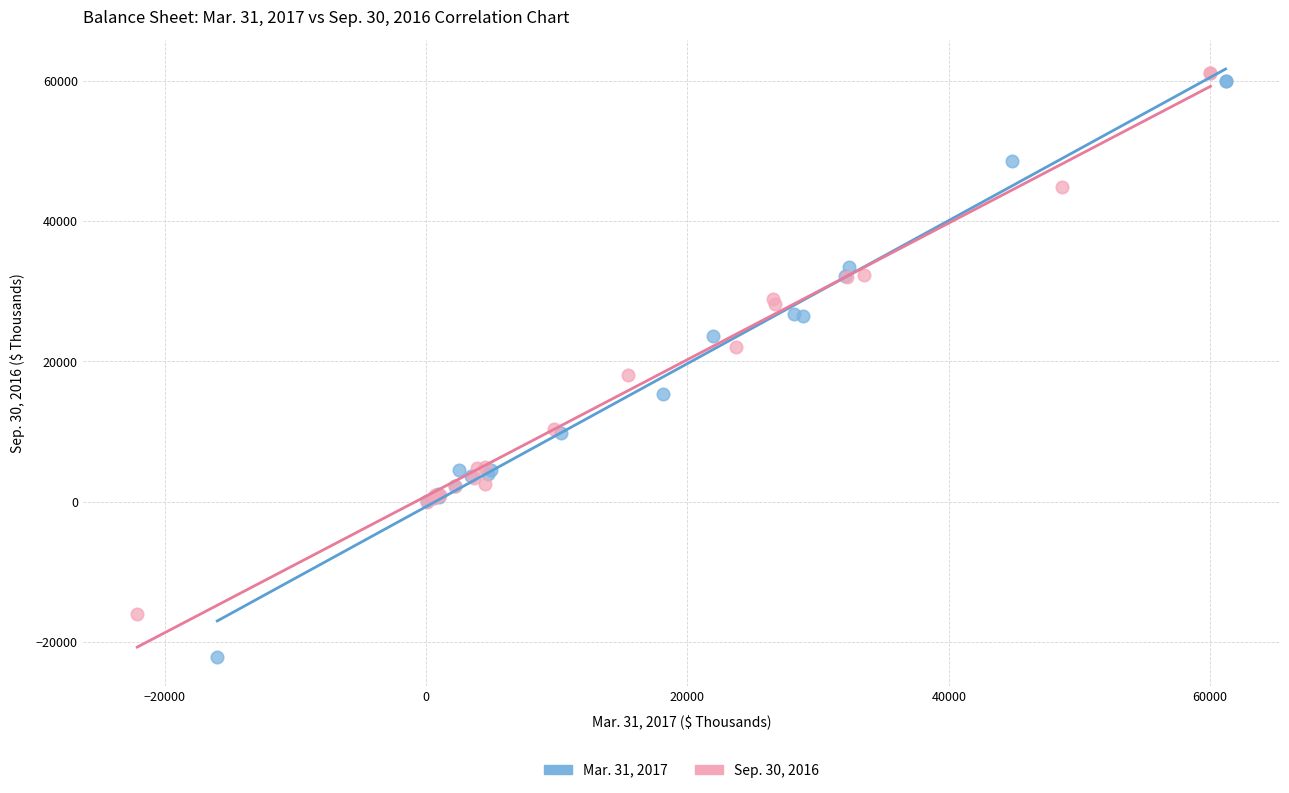

Which series contains the lowest Y value?

Mar. 31, 2017